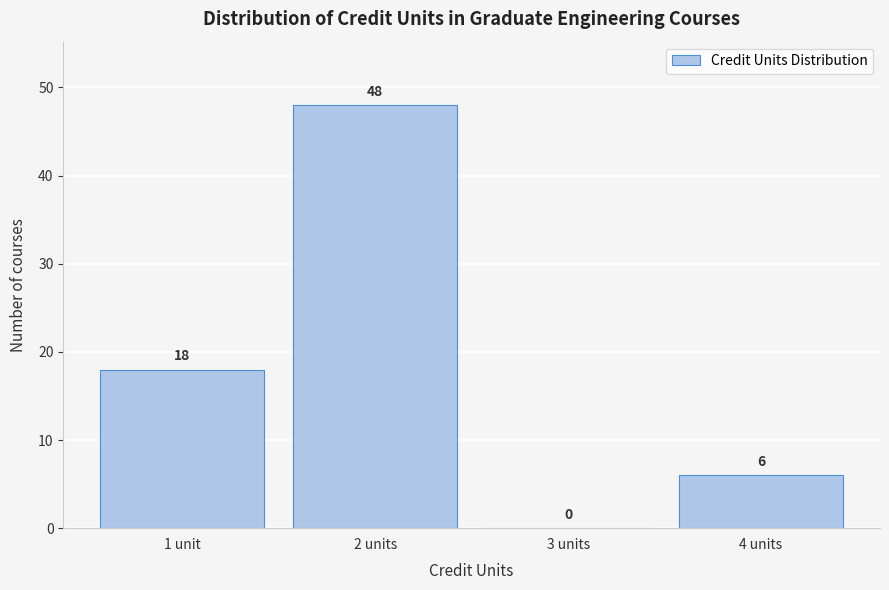

Reading left to right, list all the values displayed in this chart.

1 unit=18	2 units=48	3 units=0	4 units=6